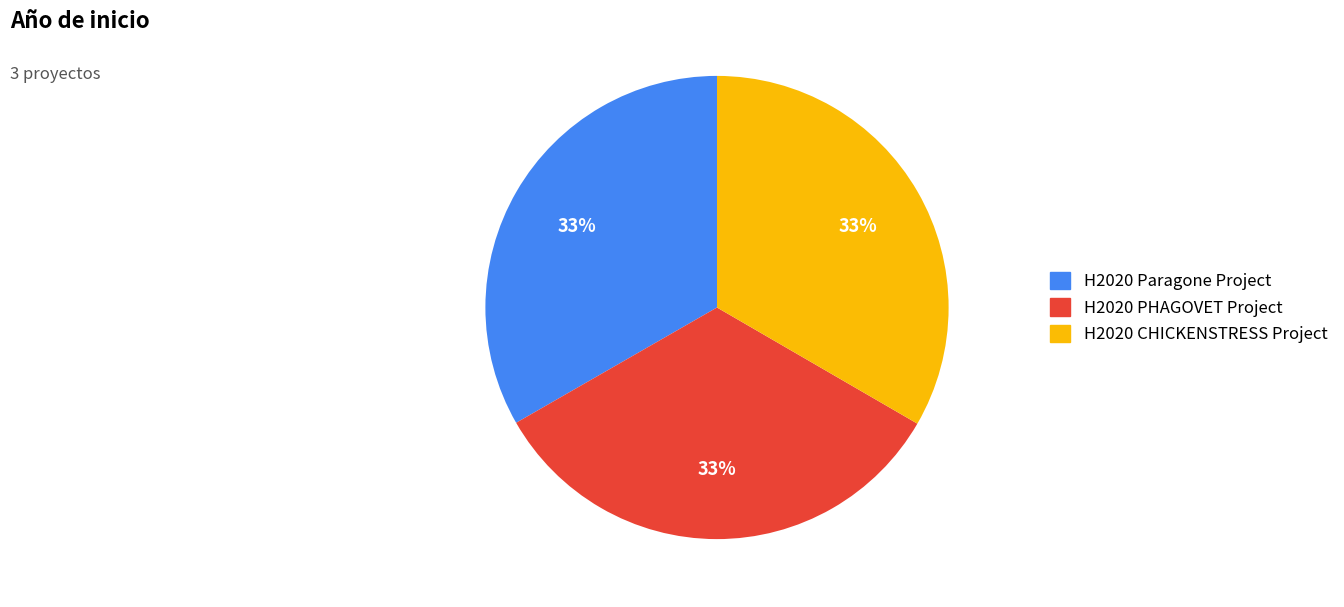

To the nearest percent, what percentage of the pie is H2020 Paragone Project?

33%